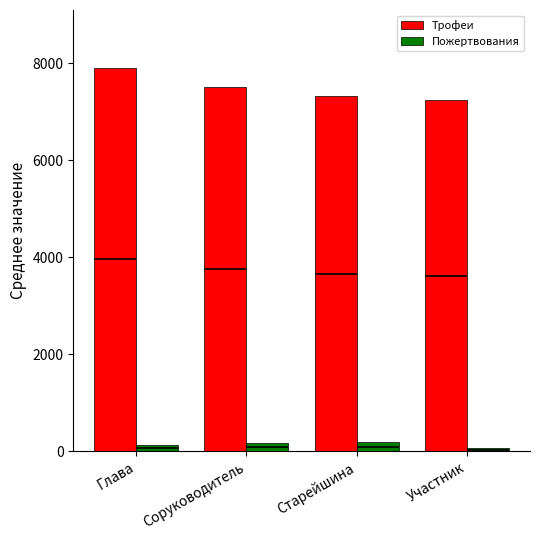

Reading left to right, transcribe all the data shown in this chart.

Трофеи: Глава=7914.0	Соруководитель=7519.0	Старейшина=7323.9	Участник=7243.0
Пожертвования: Глава=126.0	Соруководитель=180.5	Старейшина=189.1	Участник=69.3